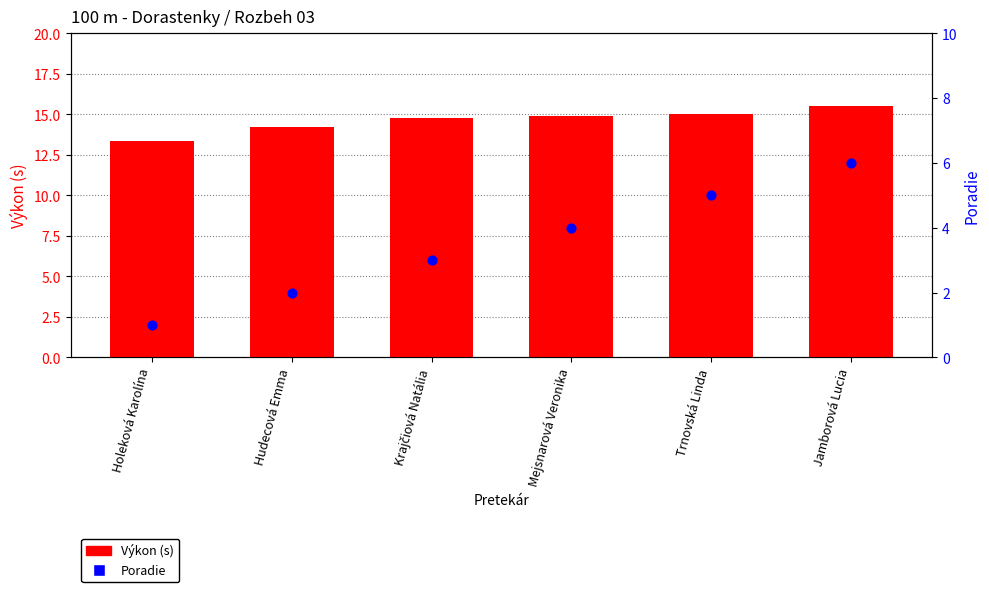

Is the value of Poradie at Holeková Karolína greater than the value of Výkon (s) at Holeková Karolína?

No